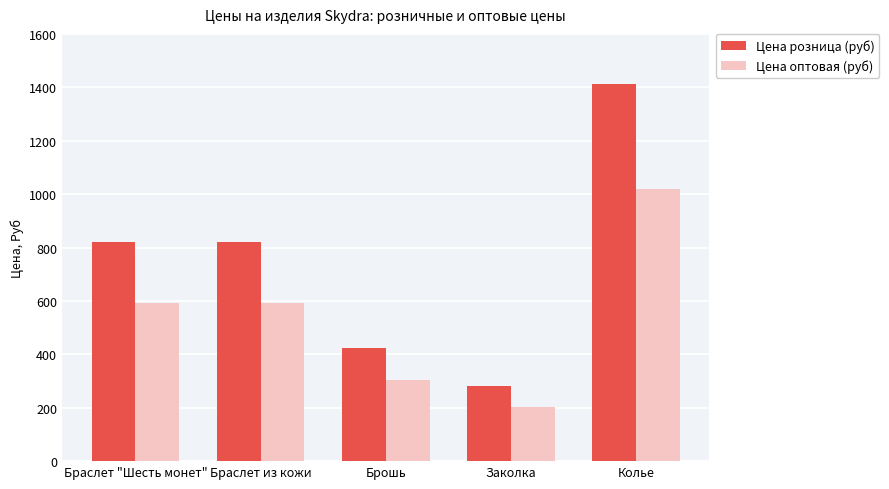

How many data points in Цена розница (руб) are less than 820?

2